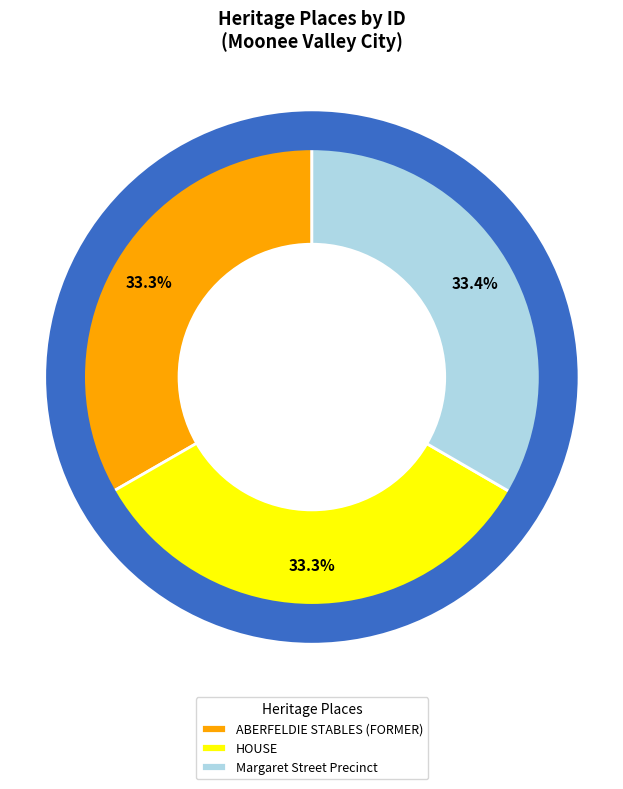

To the nearest percent, what portion does HOUSE represent?

33%